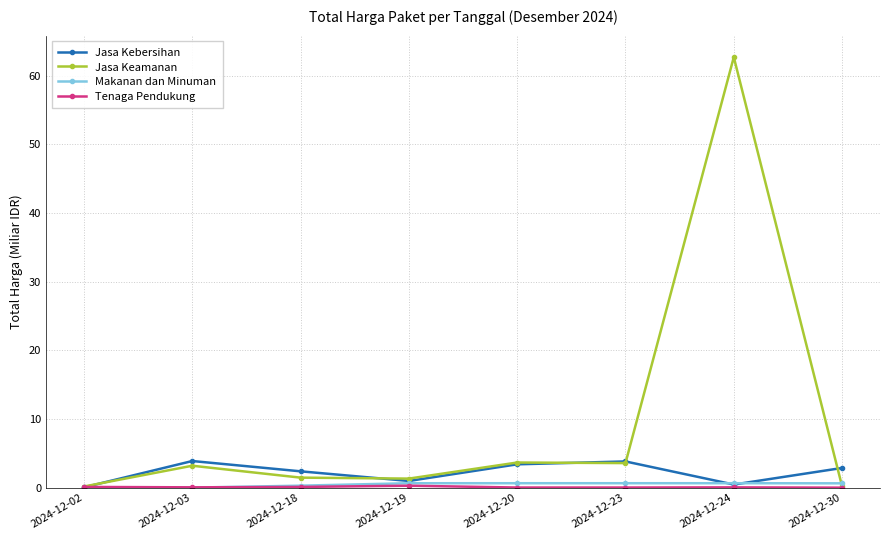

What is the greatest value displayed?

62.7